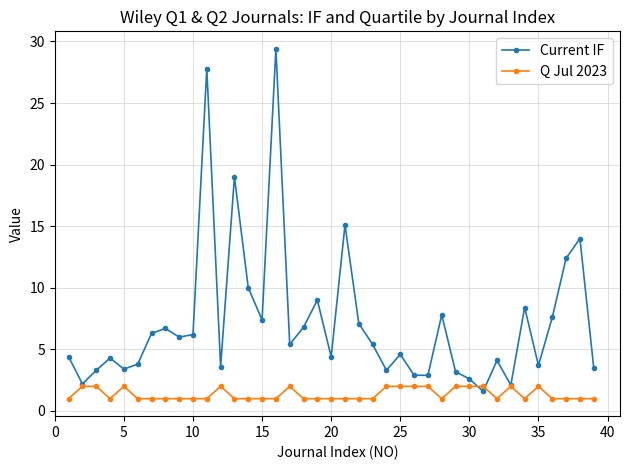

Which series has the largest total across all categories?

Current IF